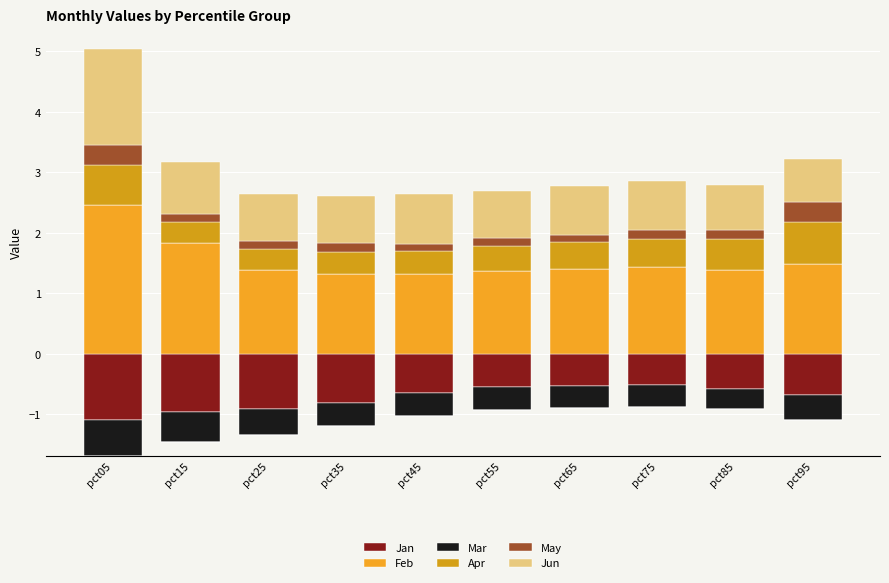

Rank the categories by Mar value from lowest to highest.

pct05, pct15, pct25, pct35, pct45, pct55, pct65, pct75, pct85, pct95